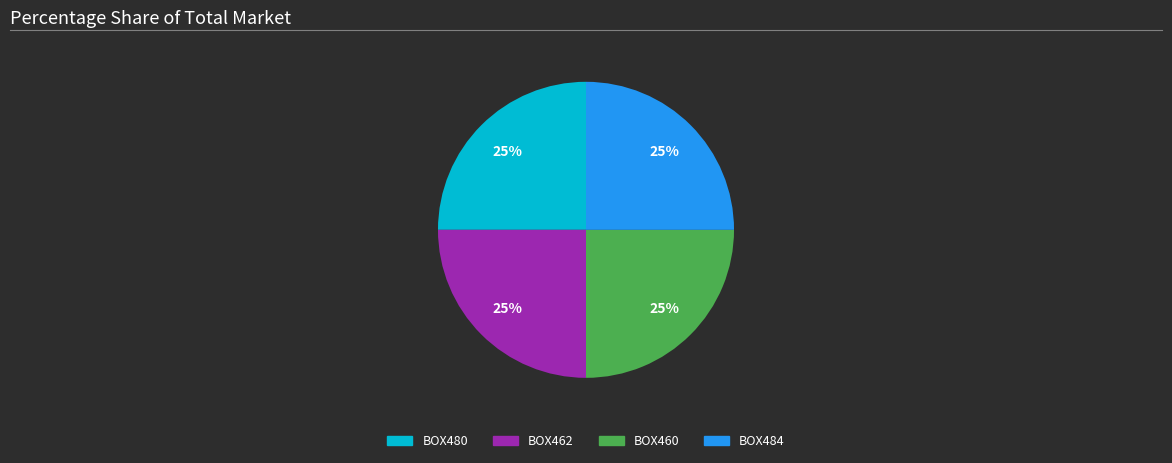

Does any single category account for the majority?

No